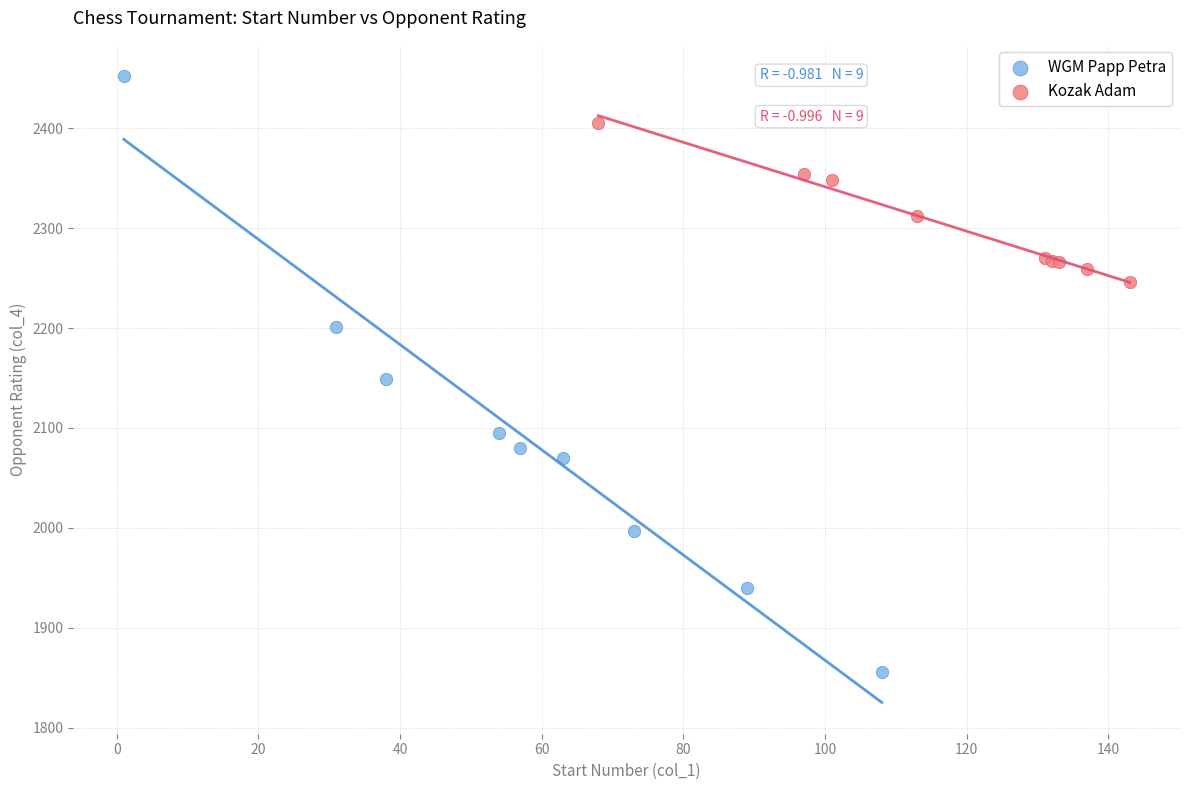

Which series has the widest spread of Y values?

WGM Papp Petra